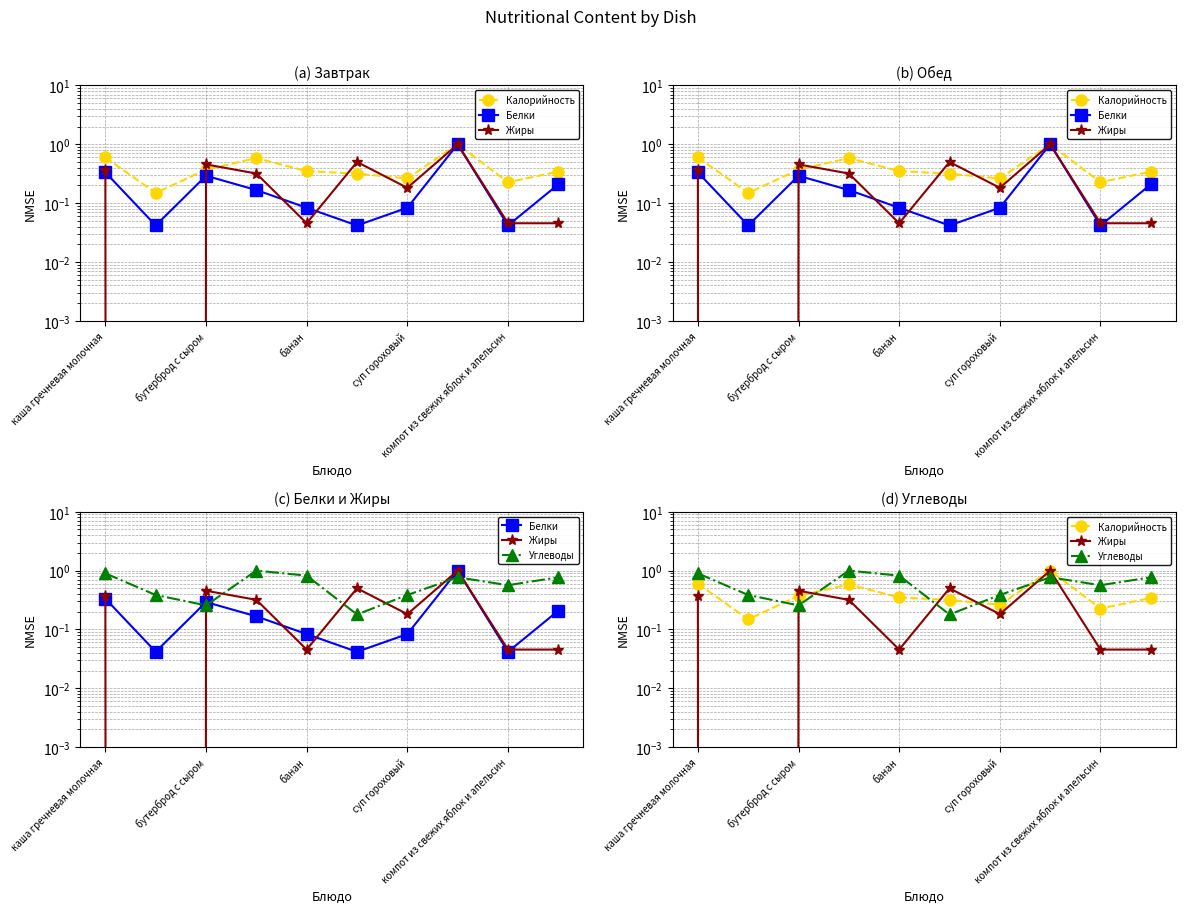

The value of Калорийность at суп гороховый is 0.3. True or false?

False